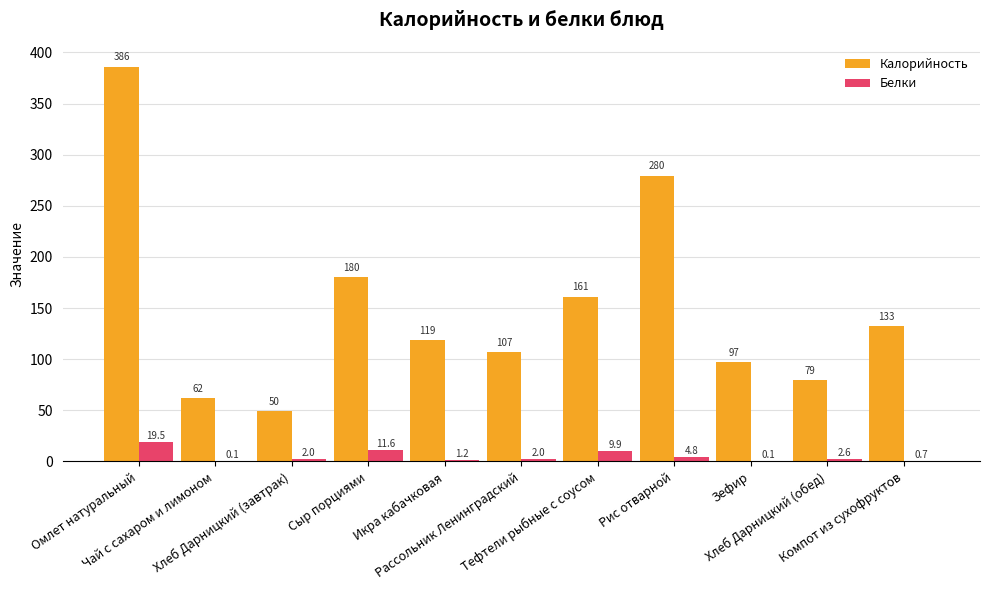

What is the greatest value displayed?

386.2